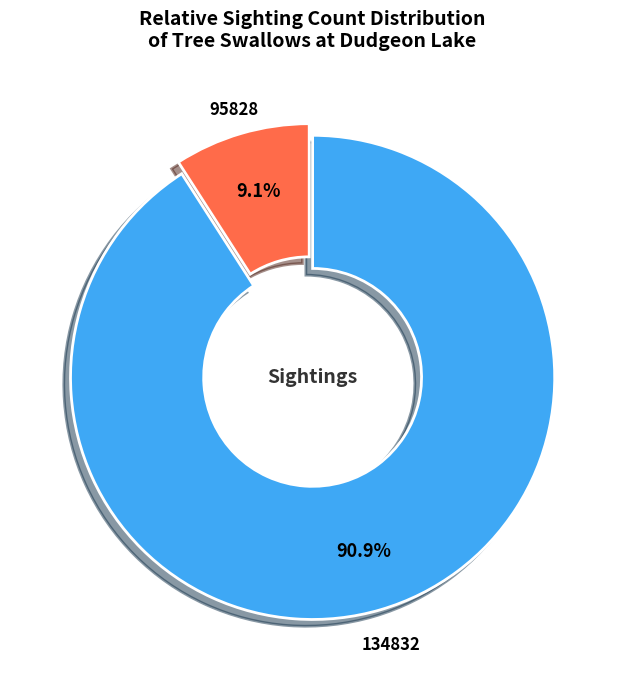

Which has a higher value, 95828 or 134832?

134832